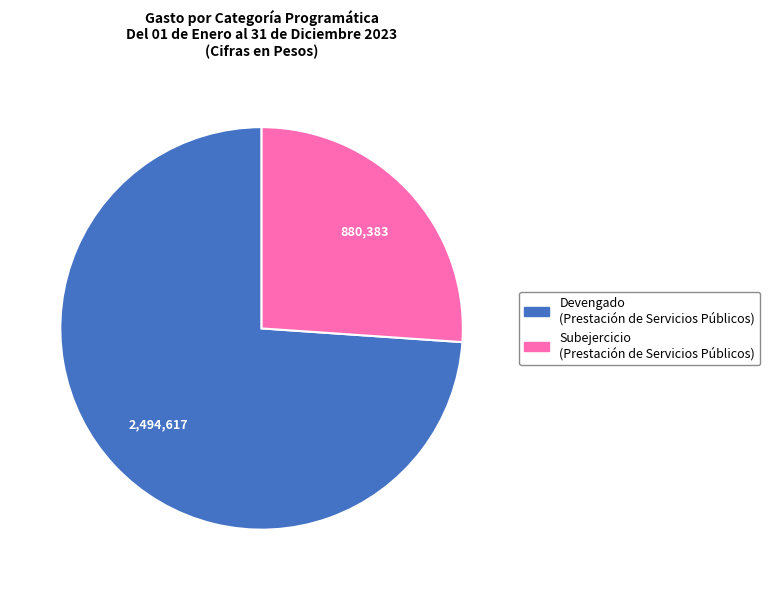

True or false: Devengado (Prestación de Servicios Públicos) accounts for 81% of the total.

False